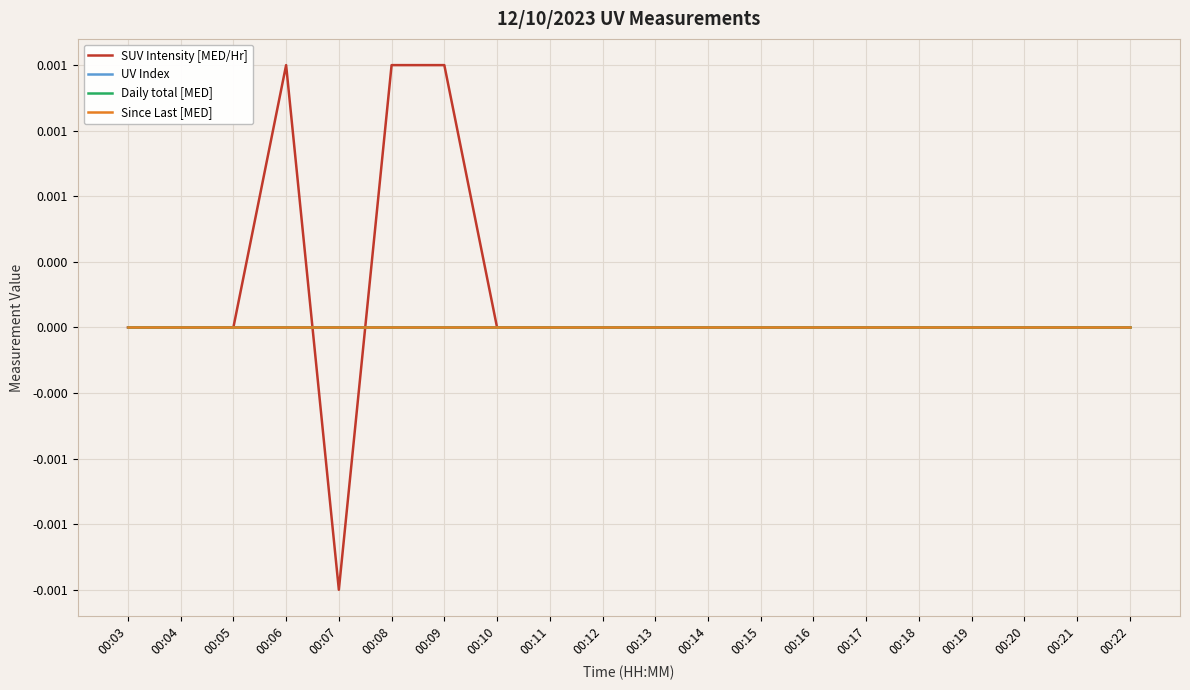

Does the chart display data point markers on the line(s)?

No